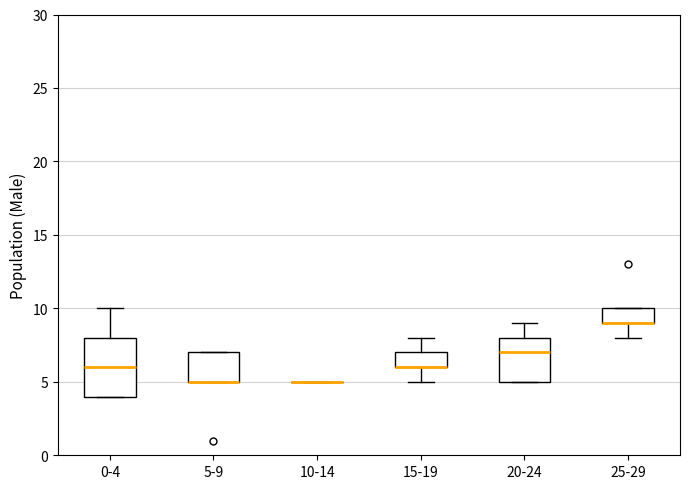

Reading left to right, transcribe this box plot: for each box, give where its median line is, the range the box spans, and where its two whiskers end, as read against the y-axis. The values are not printed on the chart, so give them approximately, as read against the axis.

0-4: median 6, box 4 to 8, whiskers 4 to 10
5-9: median 5 (drawn on the box's lower edge), box 5 to 7, whiskers 5 to 7
10-14: box collapsed to a line at 5, whiskers 5 to 5
15-19: median 6 (drawn on the box's lower edge), box 6 to 7, whiskers 5 to 8
20-24: median 7, box 5 to 8, whiskers 5 to 9
25-29: median 9 (drawn on the box's lower edge), box 9 to 10, whiskers 8 to 10